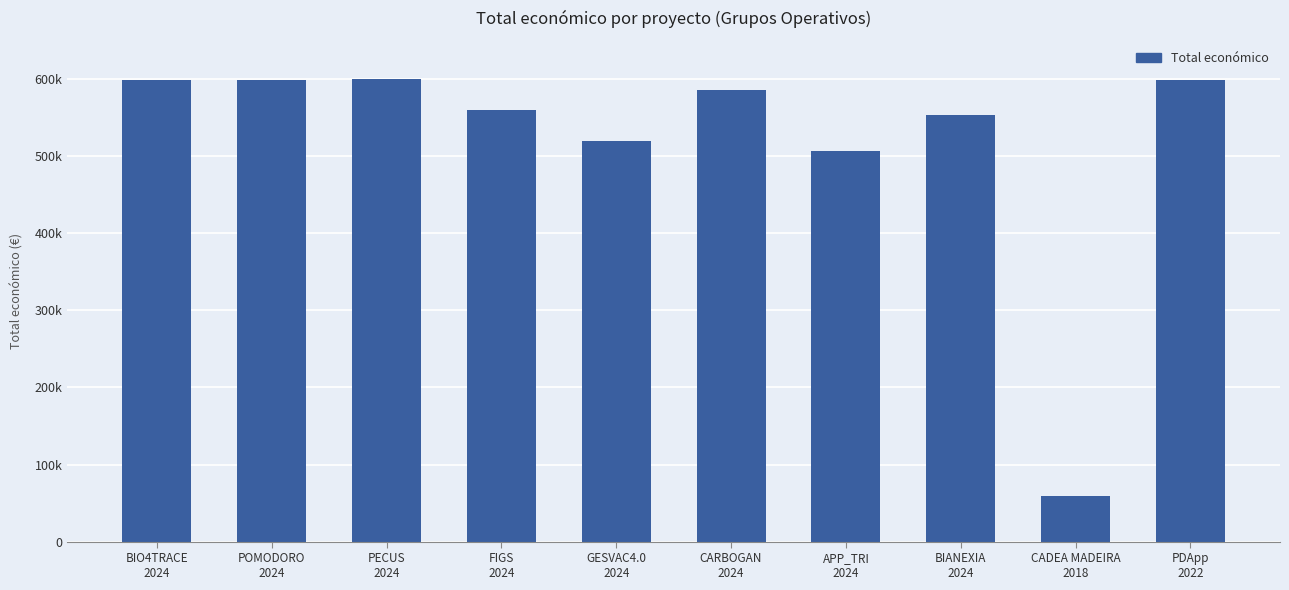

Are the bars horizontal?

No